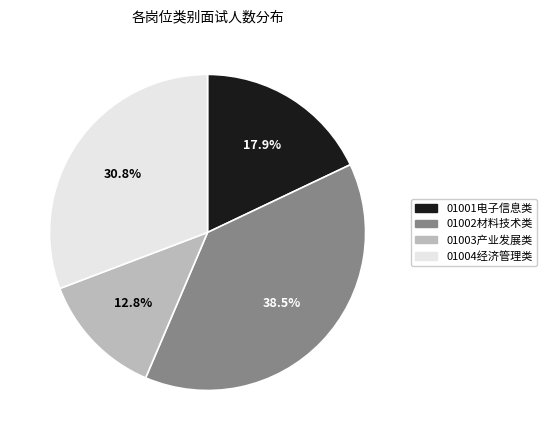

To the nearest percent, what is the average slice percentage?

25%